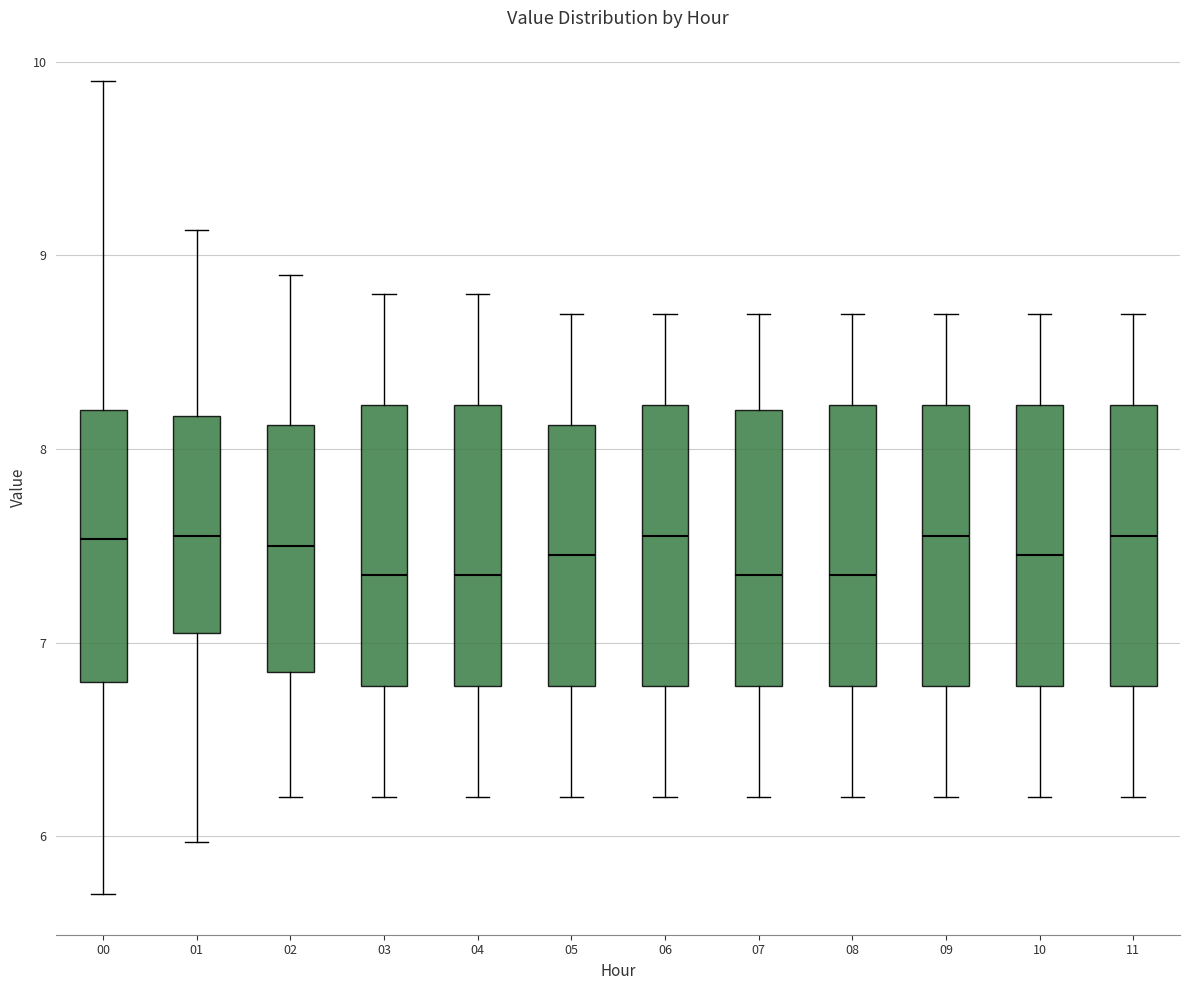

Where is the lower edge of the box at x = 00 on the y-axis? The values are not printed on the chart, so give them approximately, as read against the axis.

6.8